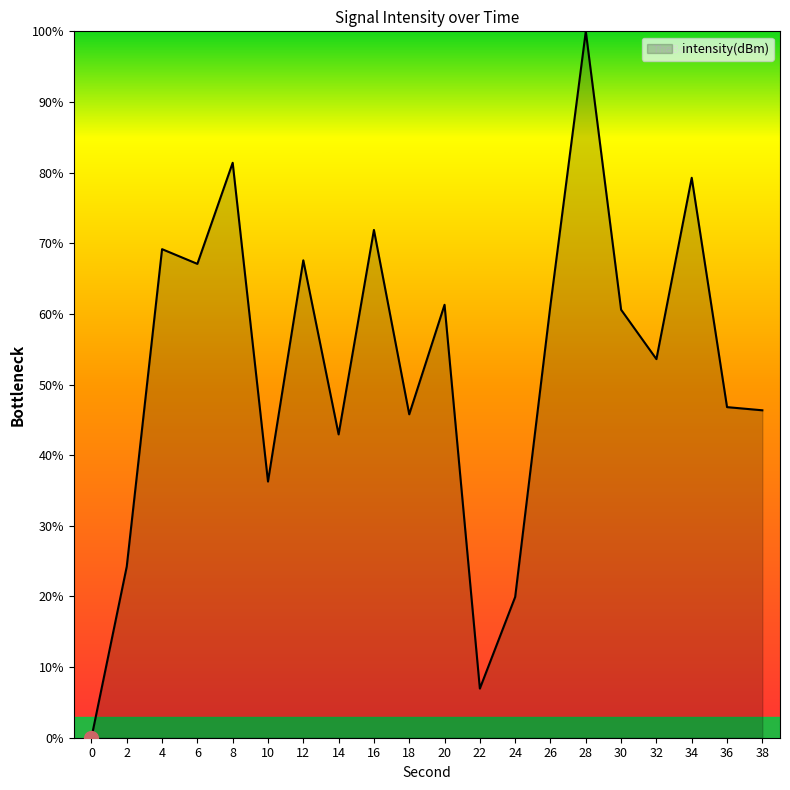

What is the difference between the second highest and minimum values?

81.4